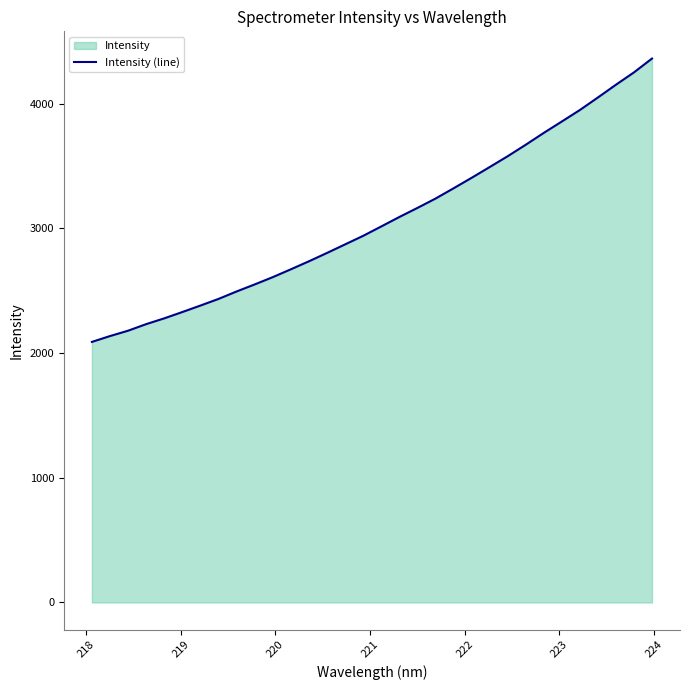

What is the difference between the maximum and minimum values?

2273.1